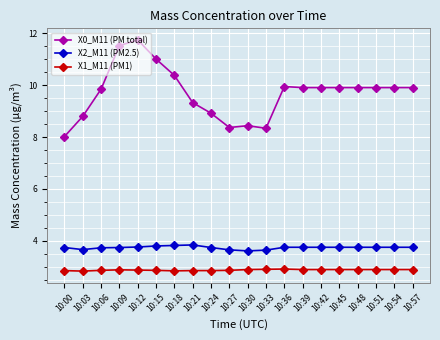

Which series has the largest total across all categories?

X0_M11 (PM total)